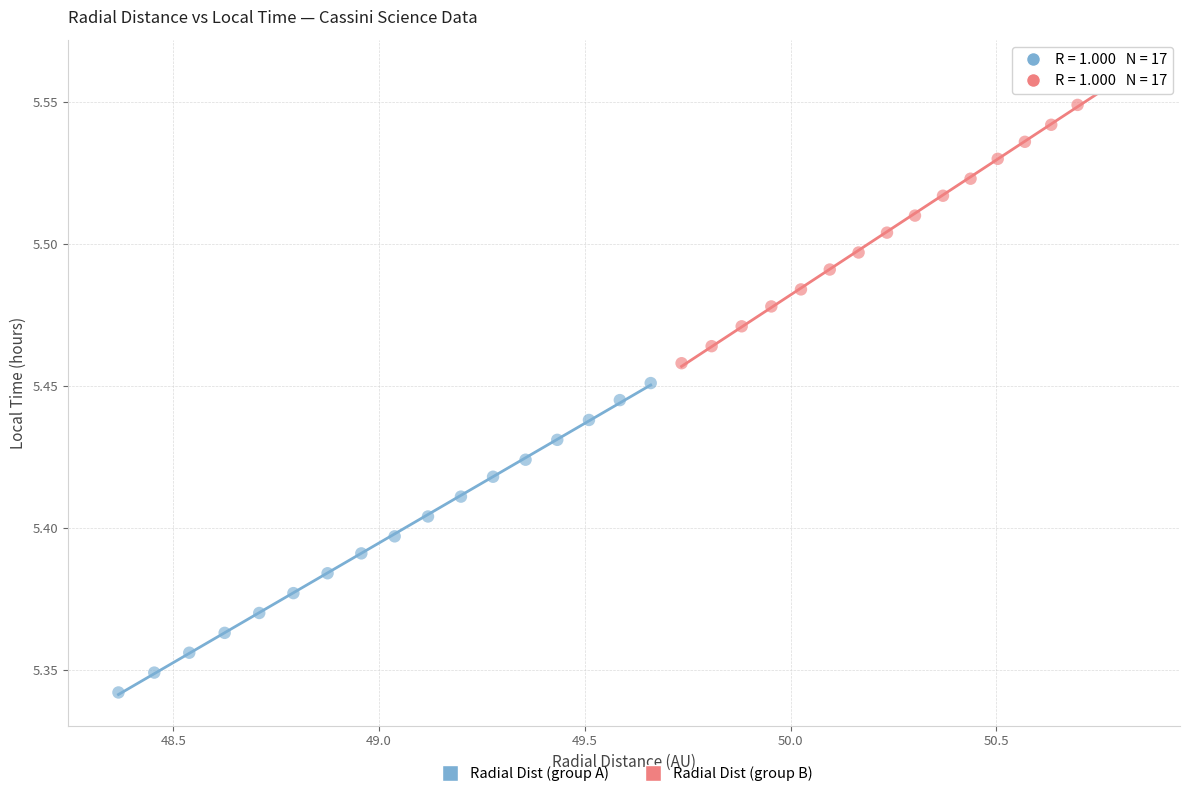

Which series has the widest spread of Y values?

Radial Dist (group A)